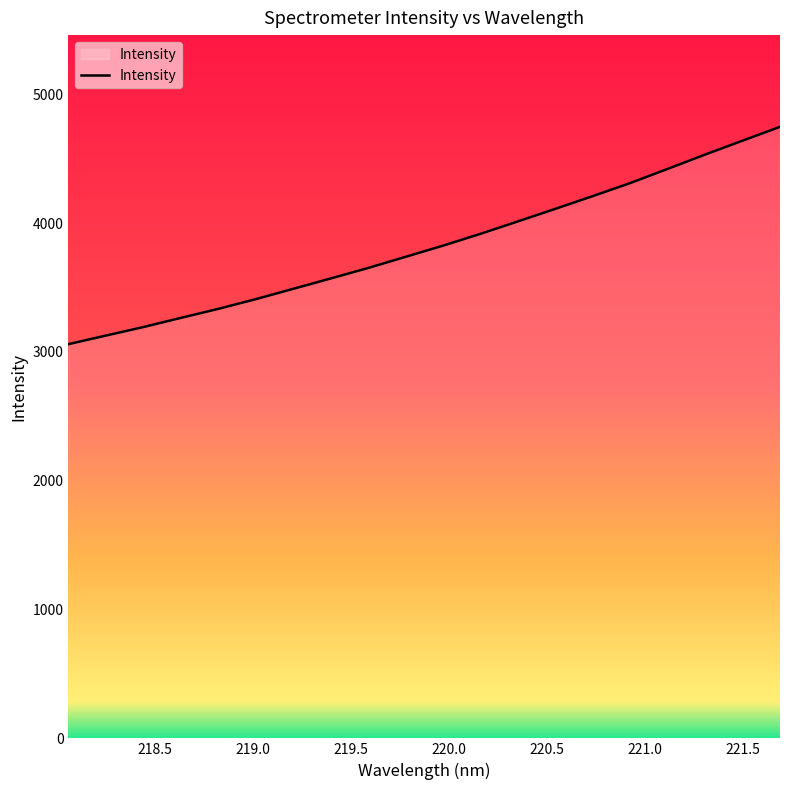

What is the minimum value shown in the chart?

3059.8